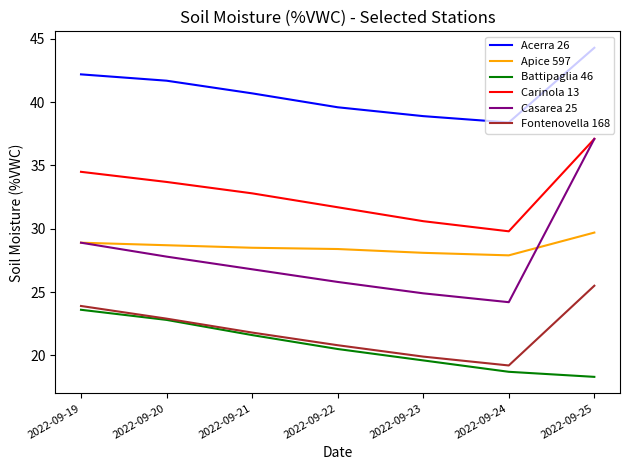

What is the spread (max minus min) of values at 2022-09-19?

18.6